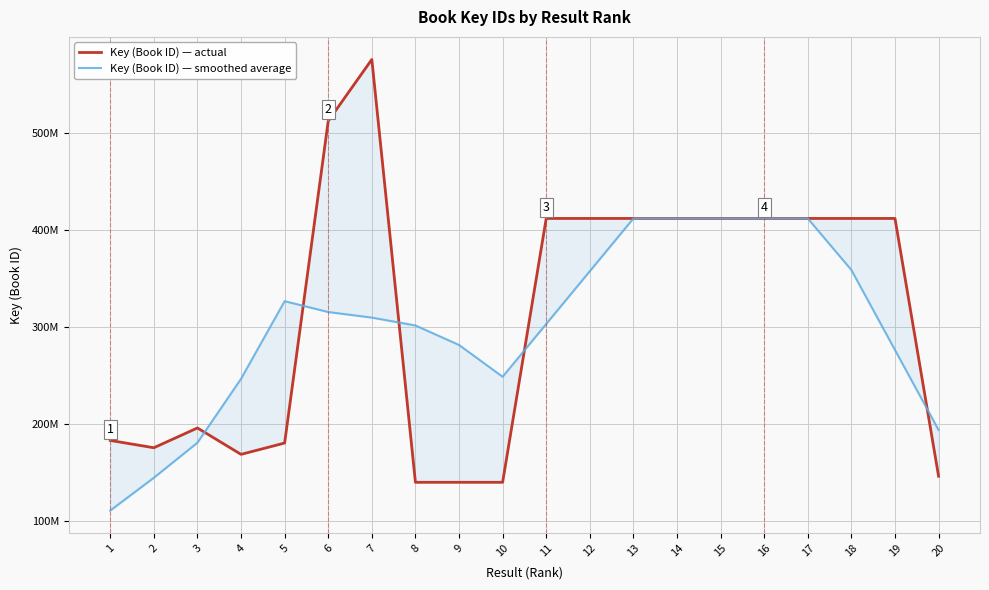

Where is Key (Book ID) — smoothed average nearest to the value 261414812?

10